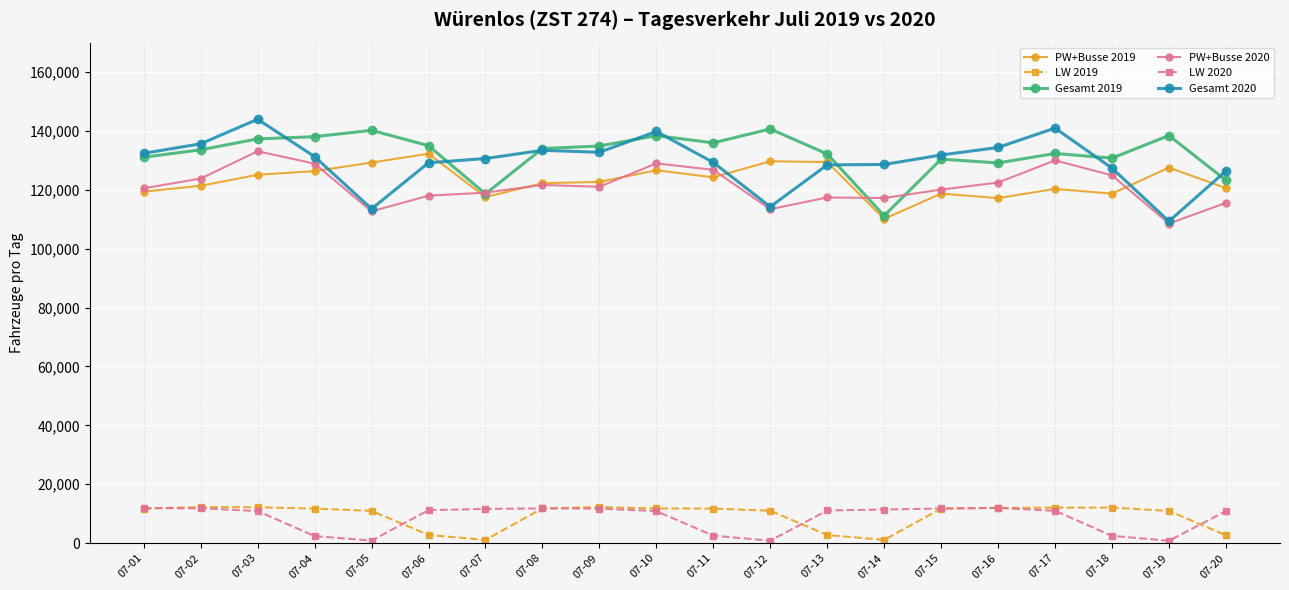

In Gesamt 2020, how many points are higher than both neighbors (excluding endpoints)?

4